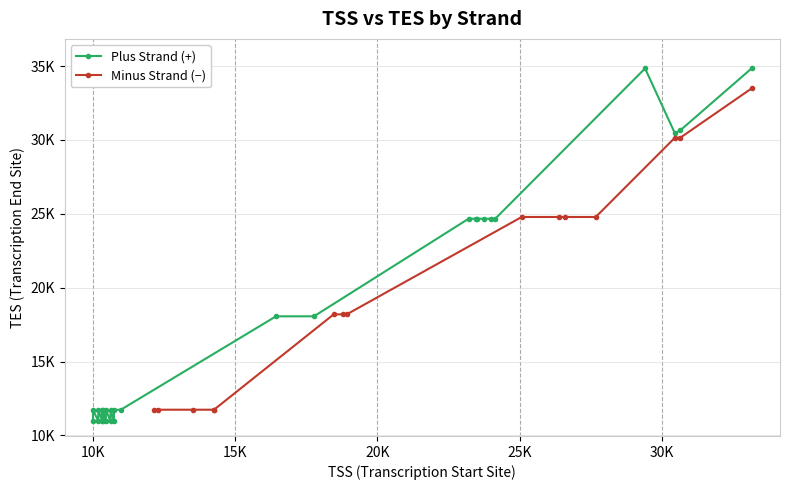

At which label does Minus Strand first exceed 18920?

8